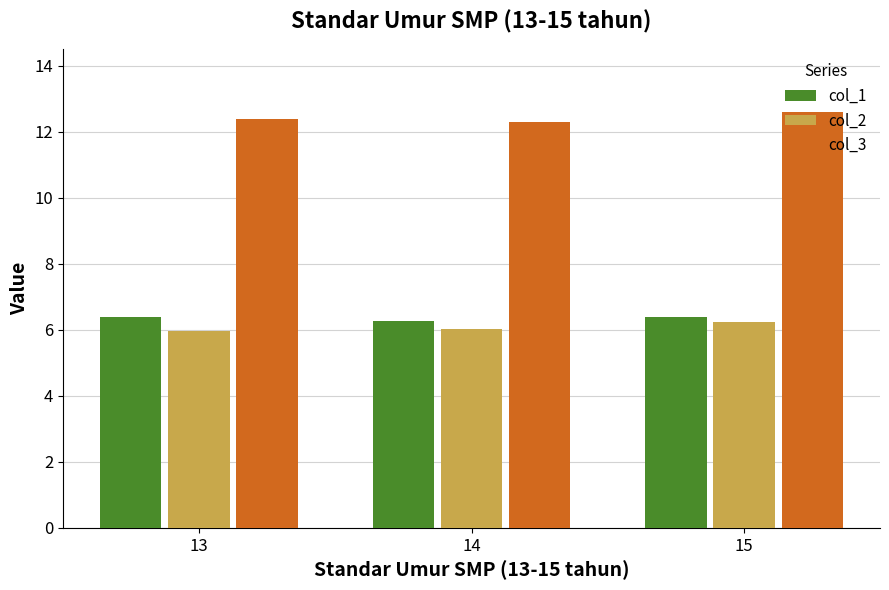

At how many categories does at least one series exceed 11?

3